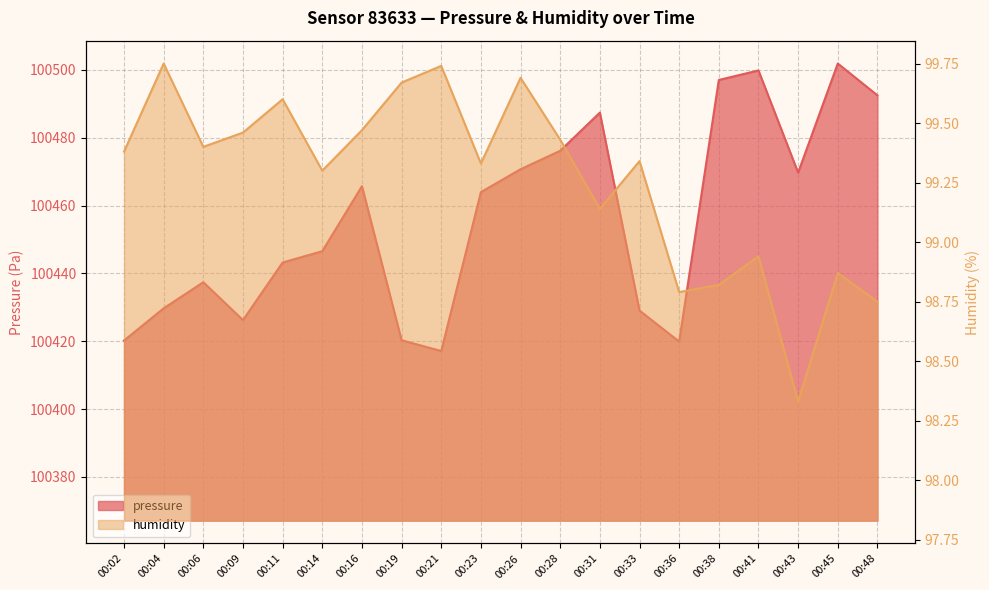

What is the difference between the maximum and minimum values in the humidity series?

1.4